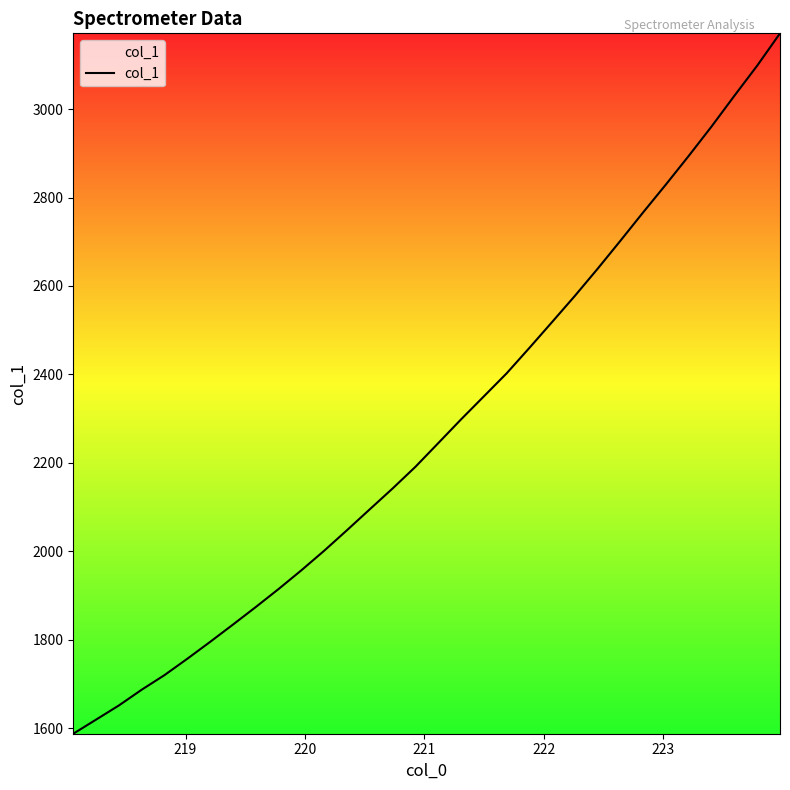

Does the chart display data point markers on the line(s)?

No